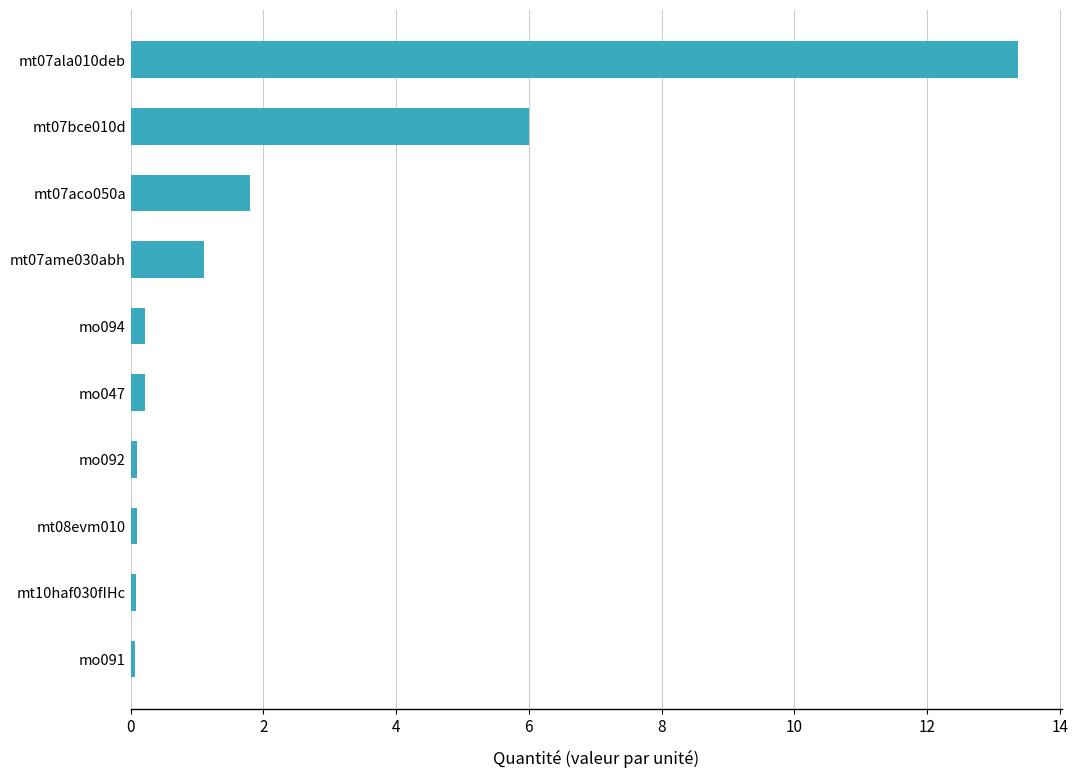

Is it true that the value at mt07bce010d is 8.8?

False